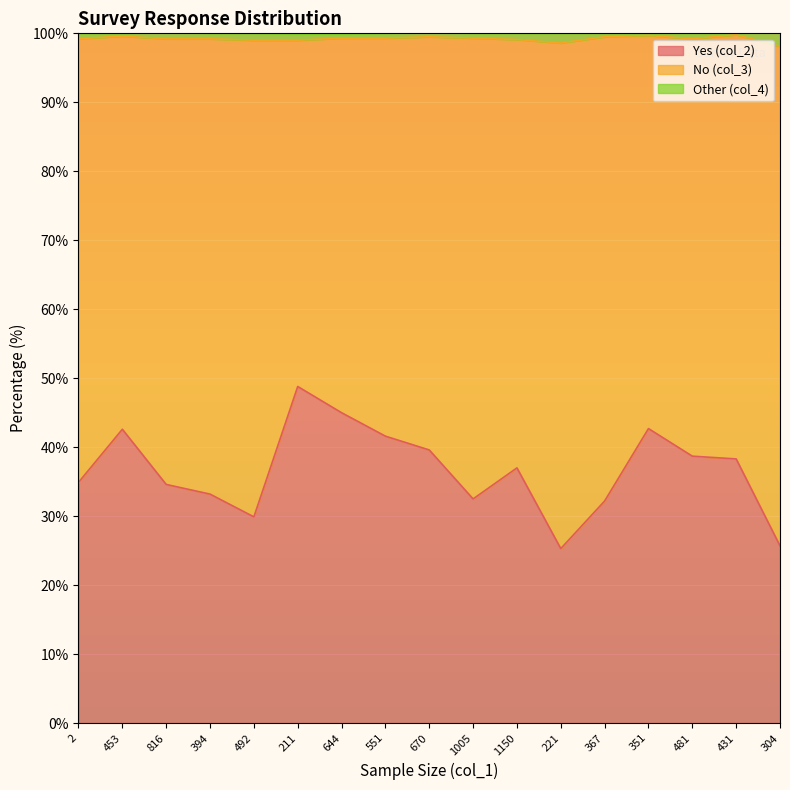

The value of Yes (col_2) at 551 is 54.2. True or false?

False